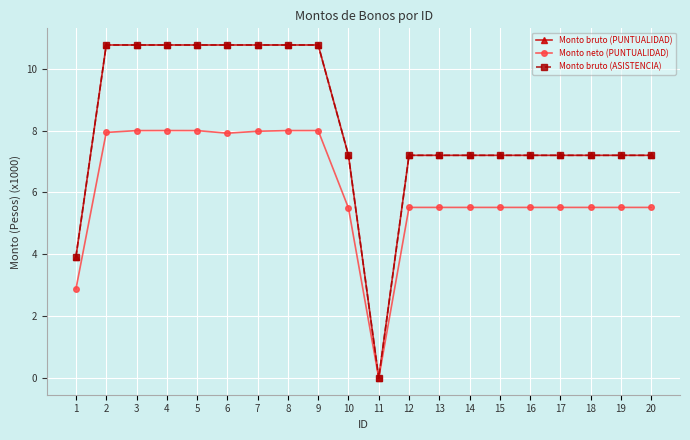

The value of Monto bruto (ASISTENCIA) at 19 is 7.2. True or false?

True